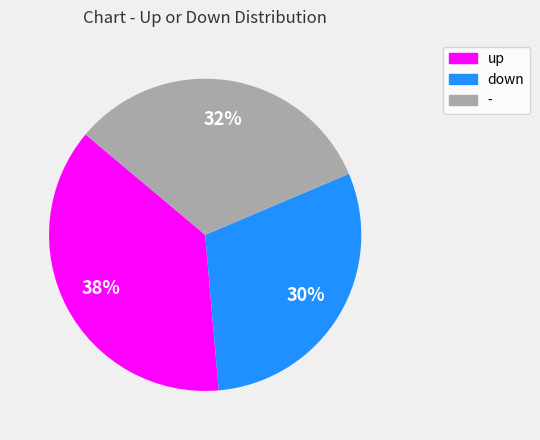

To the nearest percent, what percentage of the pie is down?

30%